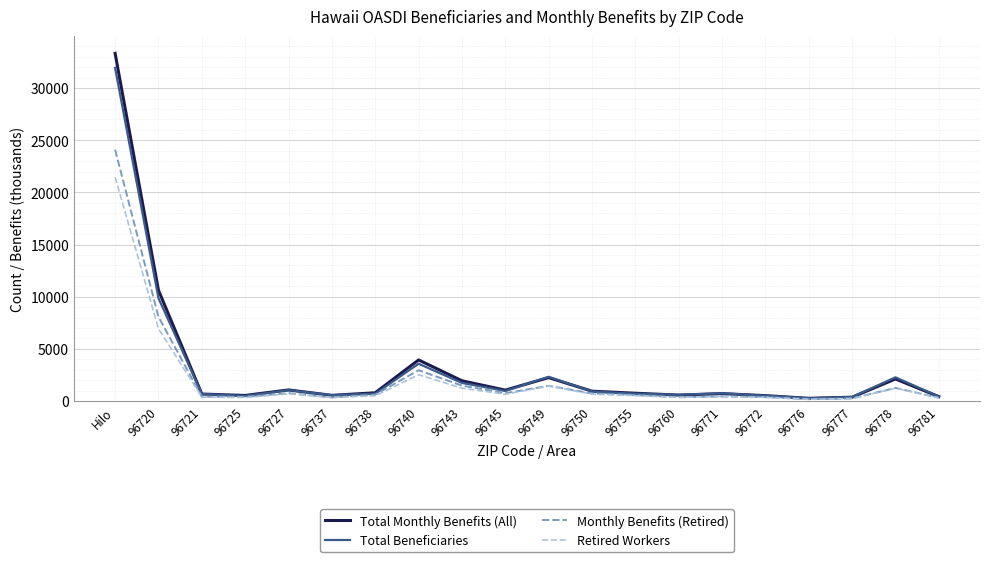

The value of Monthly Benefits (Retired) at 96720 is 8072. True or false?

True